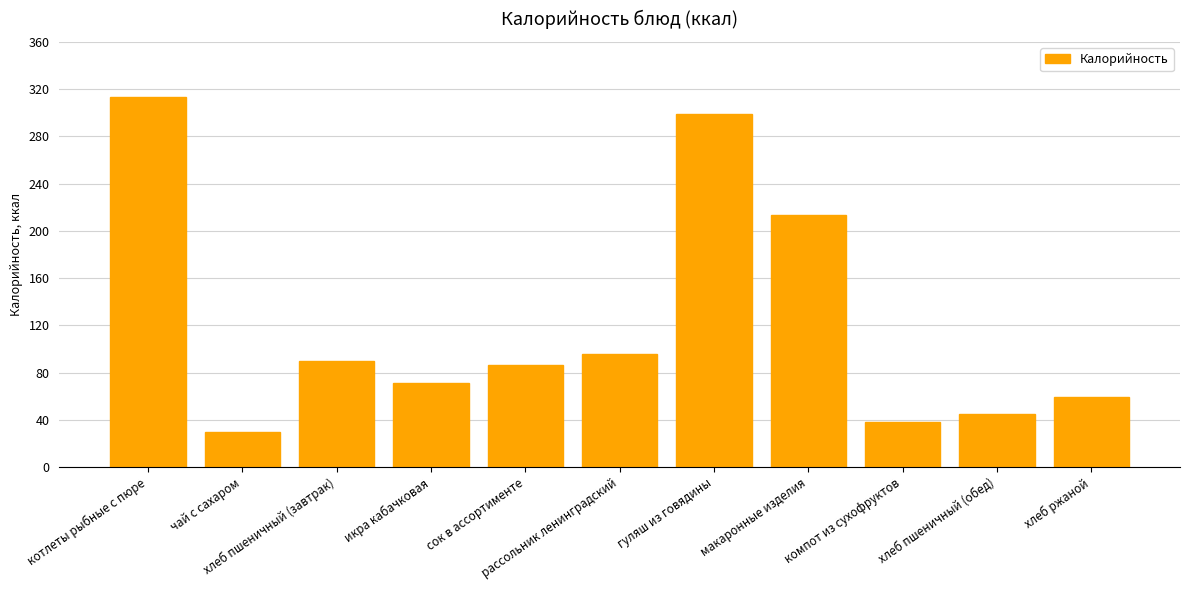

Reading left to right, transcribe all the data shown in this chart.

313	30	90	71	86	96	299	213	38	45	59